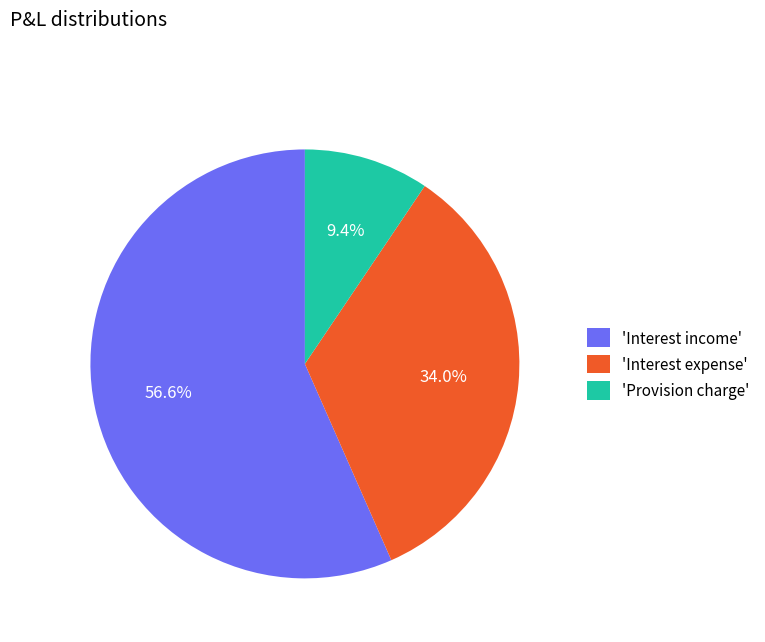

Which category accounts for the majority?

'Interest income'